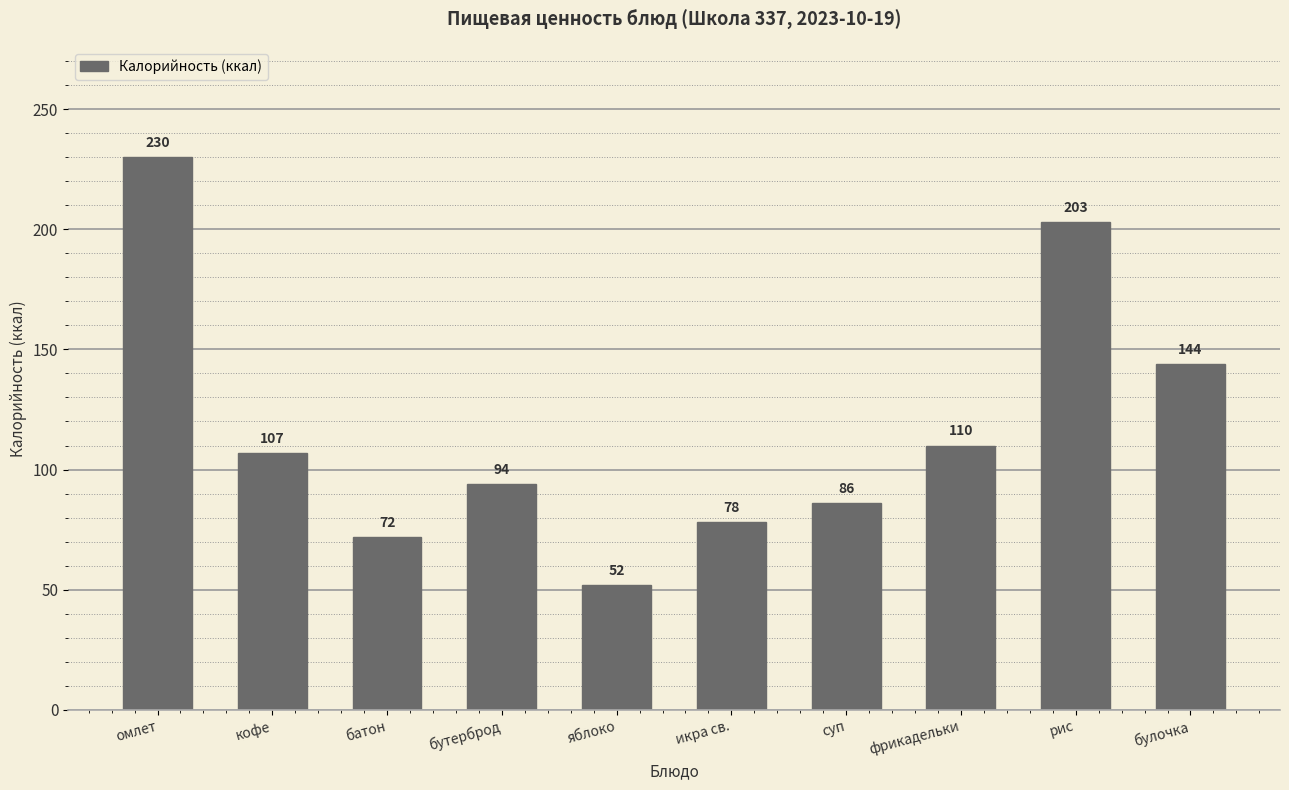

What value does the data have at рис?

203